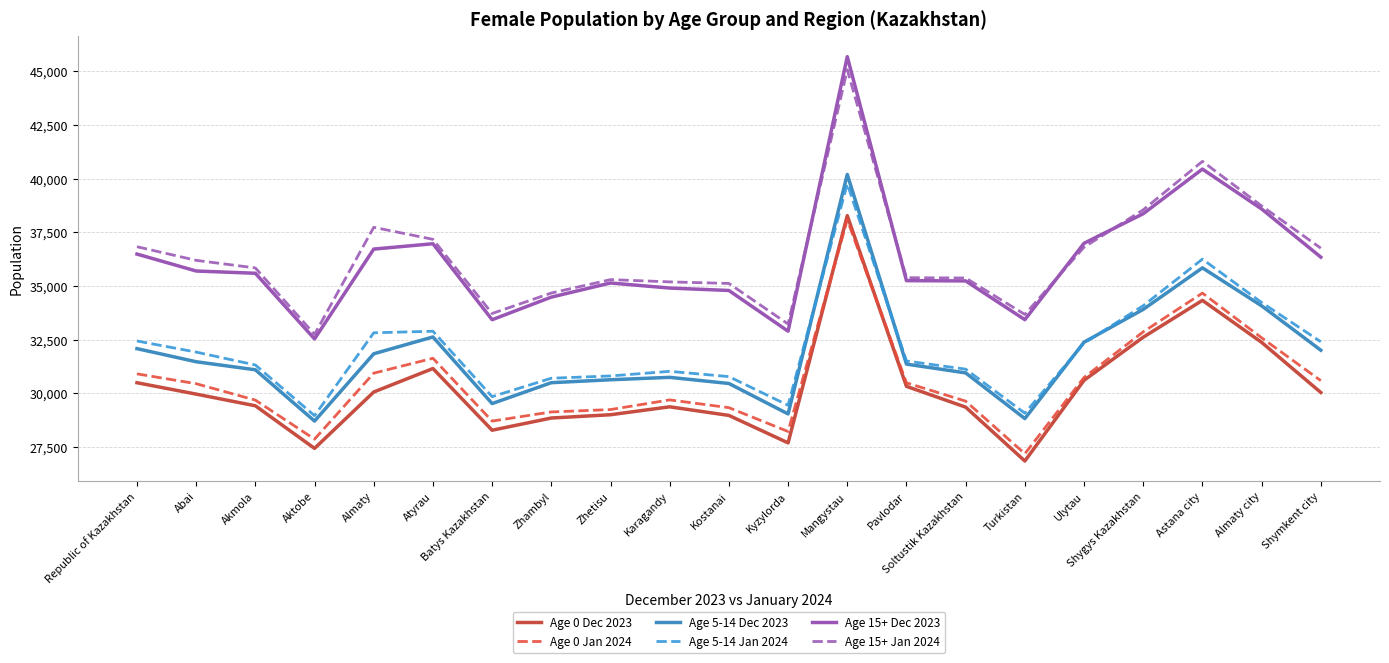

Count the number of categories in the chart.

21